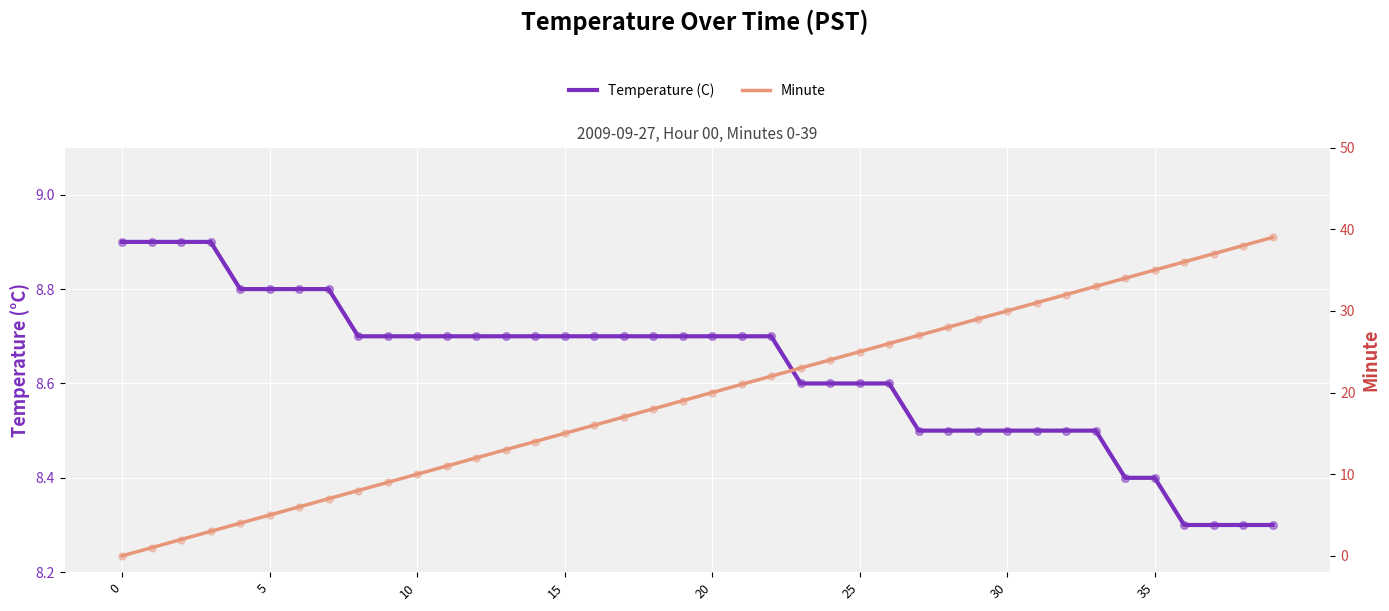

At which category is the sum across all series the highest?

39